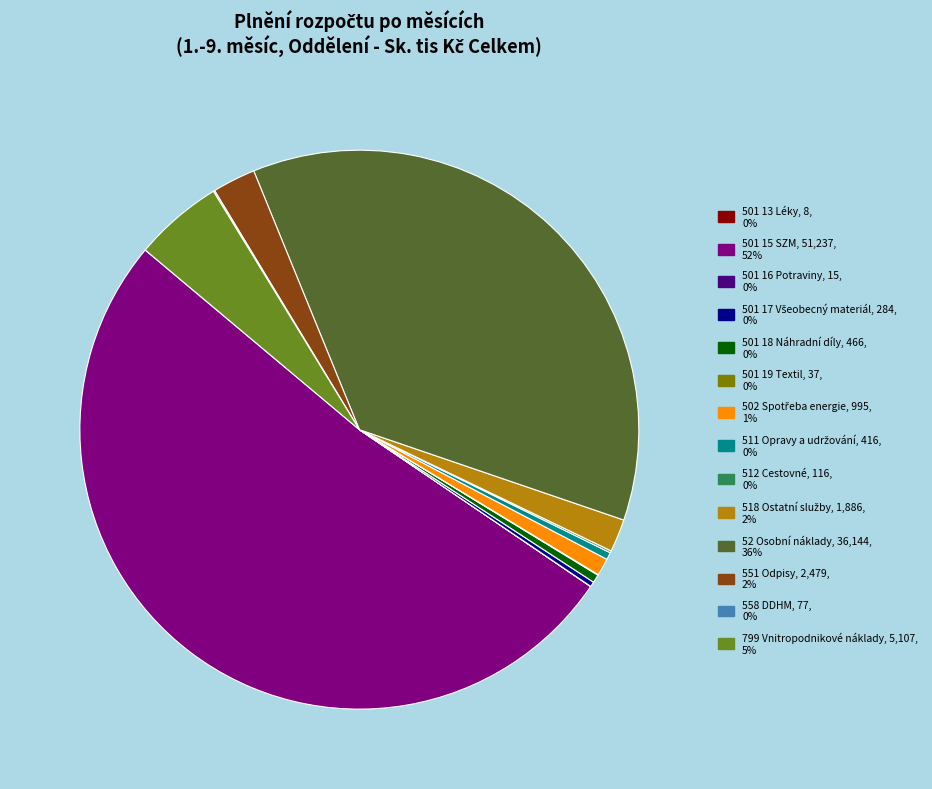

Does any single category account for the majority?

Yes